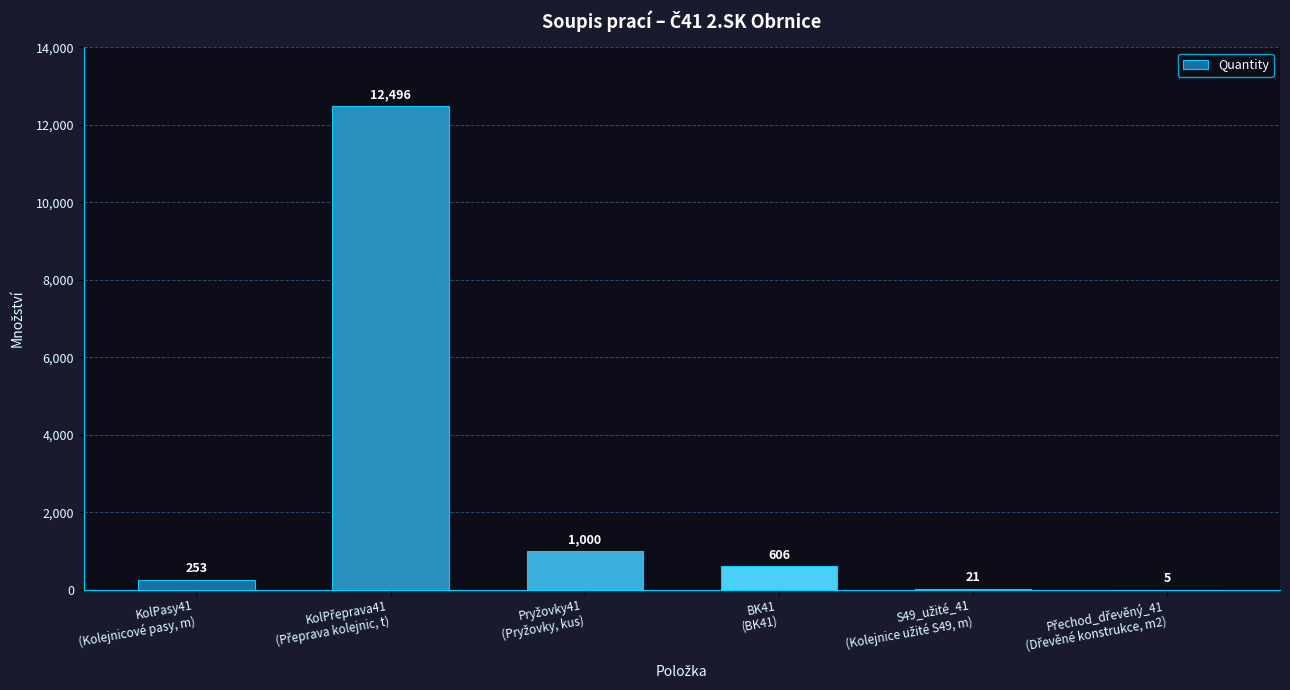

What is the maximum value shown in the chart?

12496